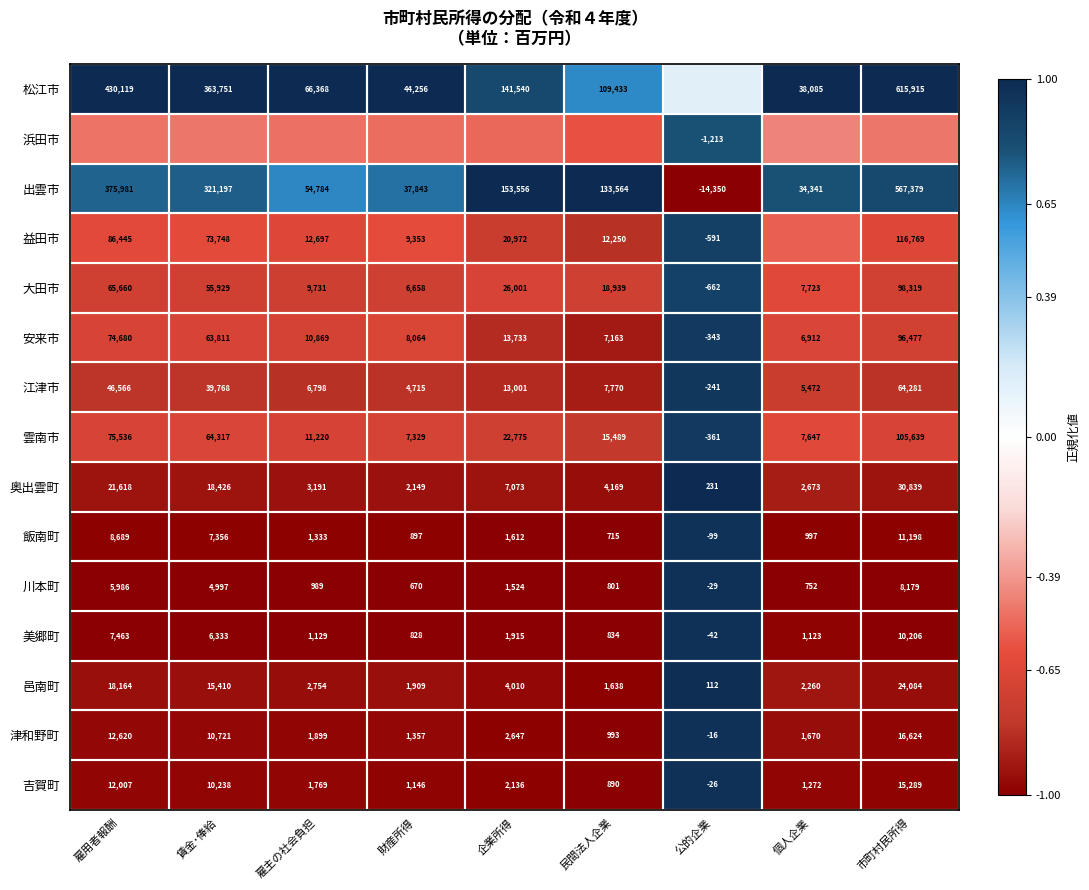

Which category has the highest value in the 江津市 series?

市町村民所得